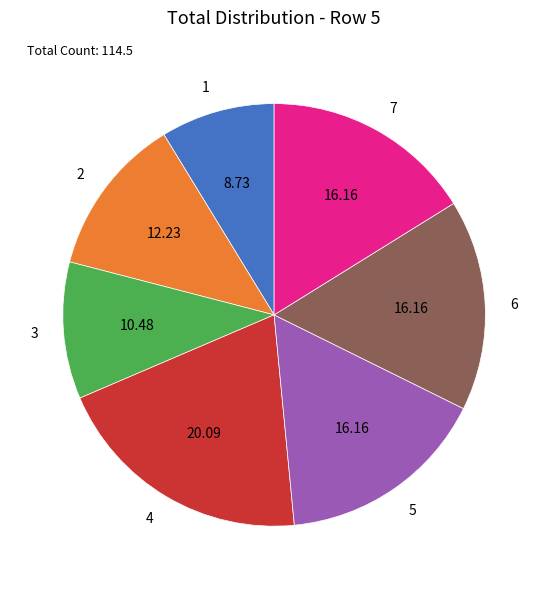

Is it true that 5 is 16% of the pie?

True